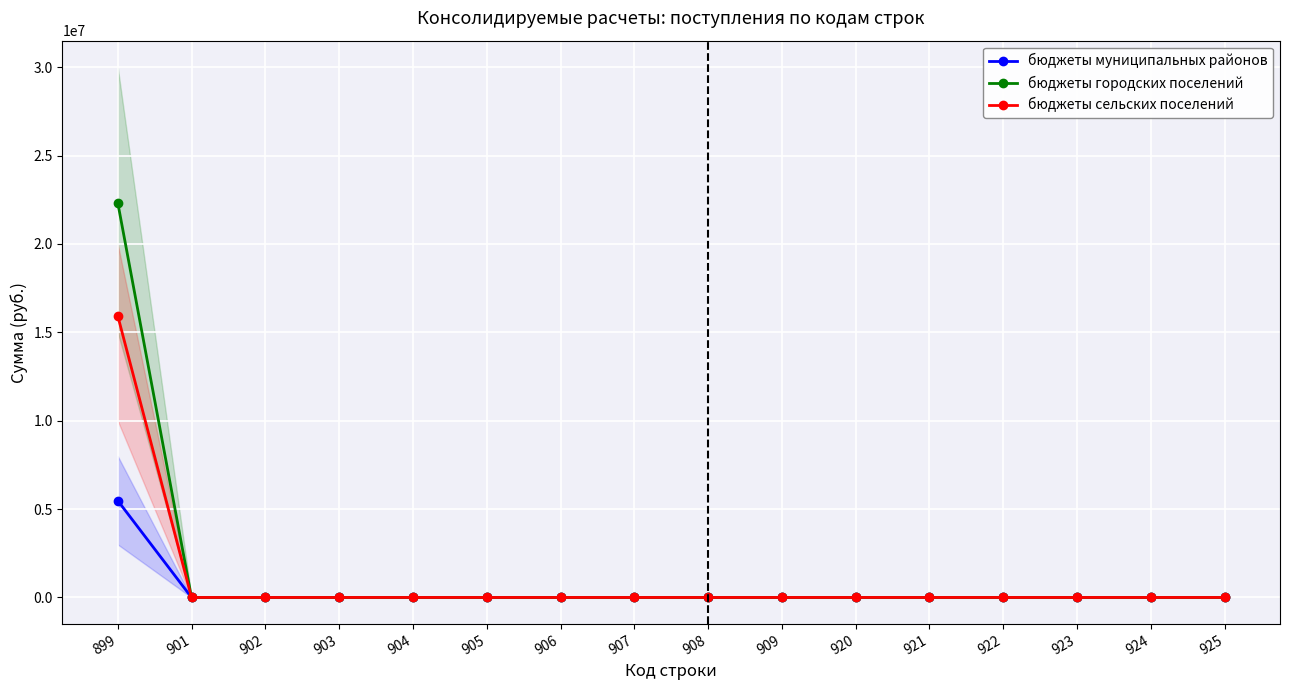

Rank the series by their maximum value, from highest to lowest.

бюджеты городских поселений, бюджеты сельских поселений, бюджеты муниципальных районов